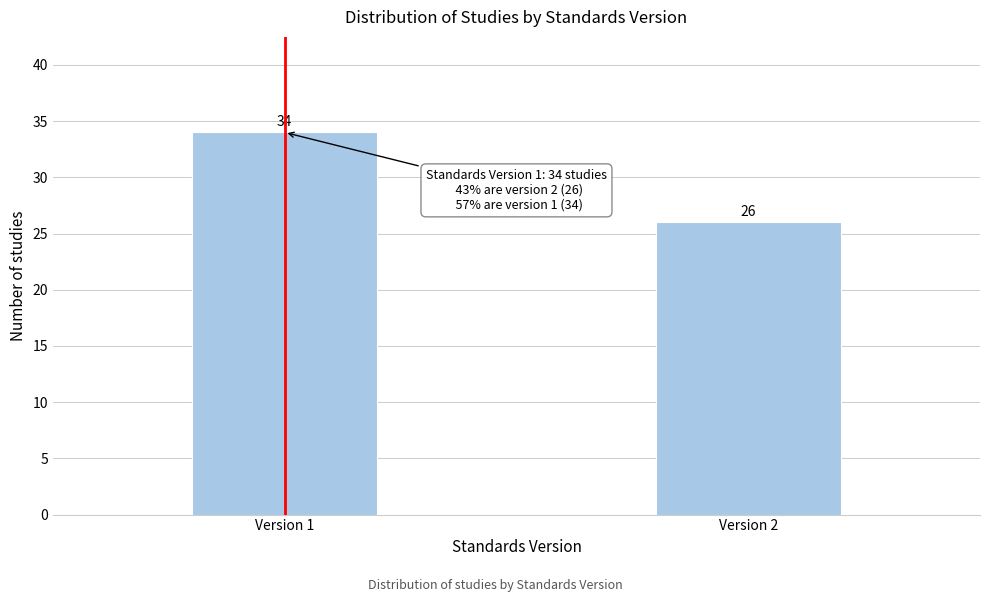

Reading right to left, extract all data points from this chart.

Version 2=26	Version 1=34